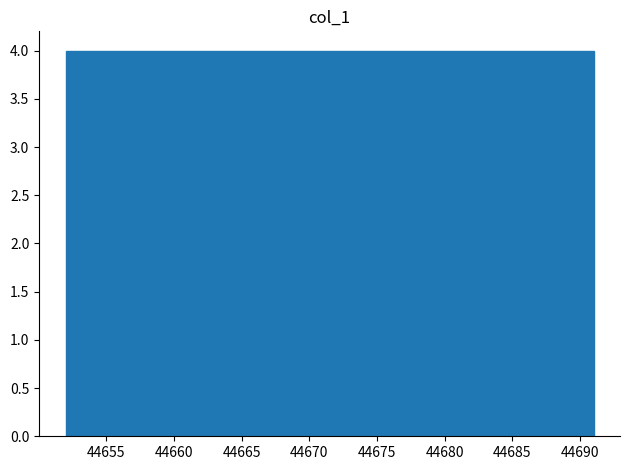

Reading left to right, list every bar in this chart as the range it spans on the x-axis followed by its height. Neither the bar edges nor the heights are printed on the chart, so give them approximately, as read against the axes.

44652.0 to 44655.9: 4
44655.9 to 44659.8: 4
44659.8 to 44663.7: 4
44663.7 to 44667.6: 4
44667.6 to 44671.5: 4
44671.5 to 44675.4: 4
44675.4 to 44679.3: 4
44679.3 to 44683.2: 4
44683.2 to 44687.1: 4
44687.1 to 44691.0: 4